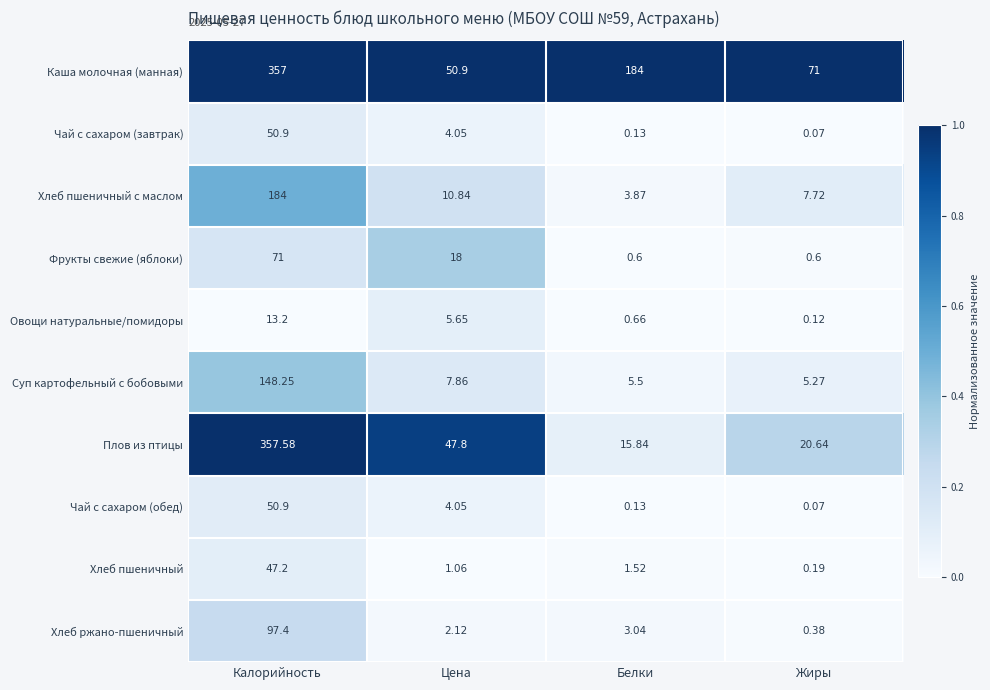

Which series has the largest range (max minus min)?

Плов из птицы